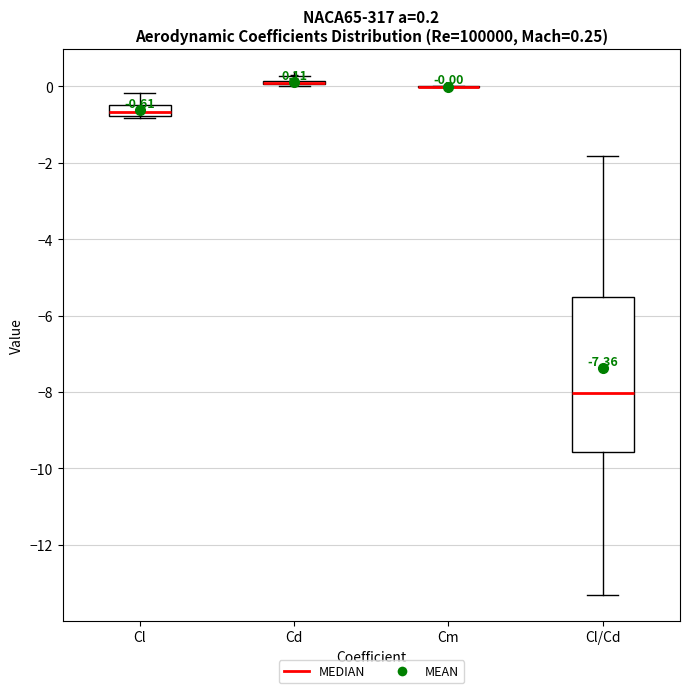

Comparing the boxes themselves (not the whiskers), which one is the tallest?

Cl/Cd